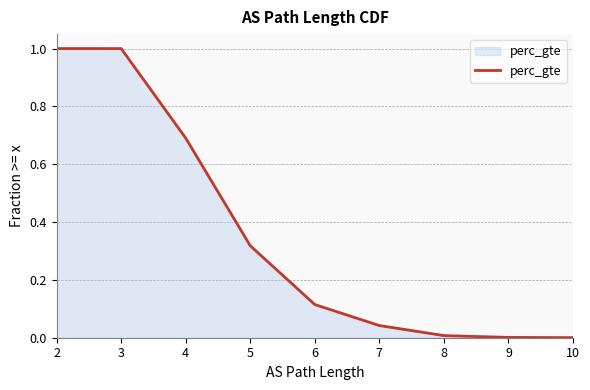

True or false: the data shows -0.4 at 10.

False